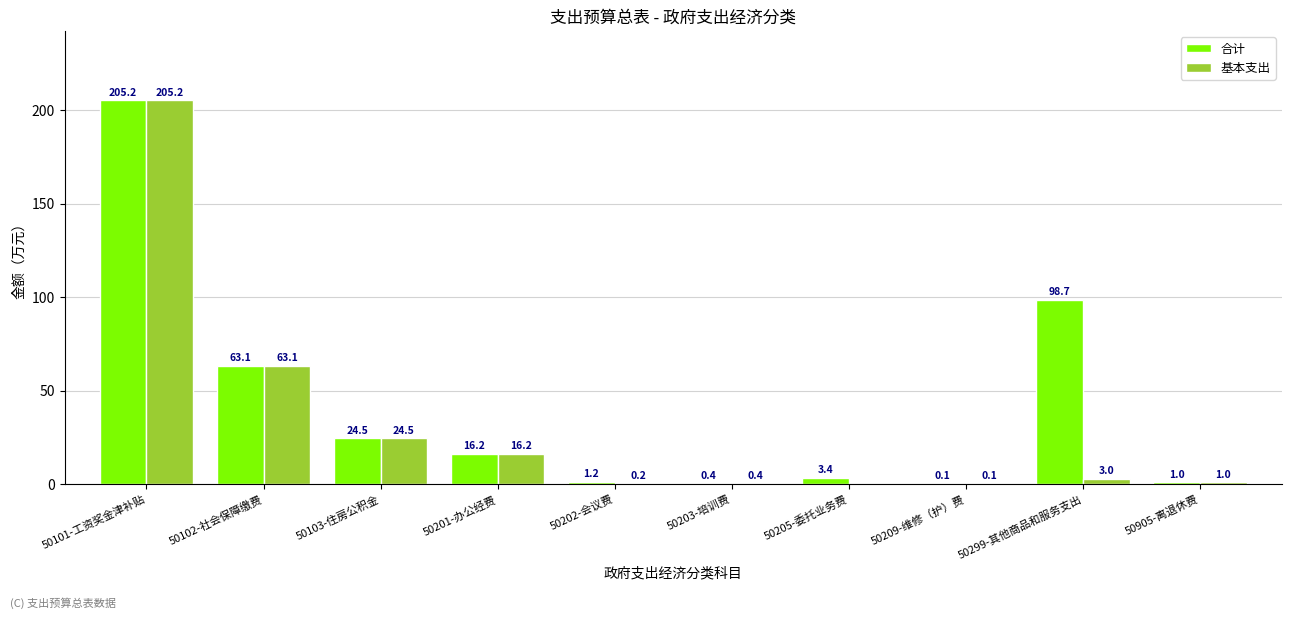

At which label does 基本支出 first exceed 3?

50101-工资奖金津补贴